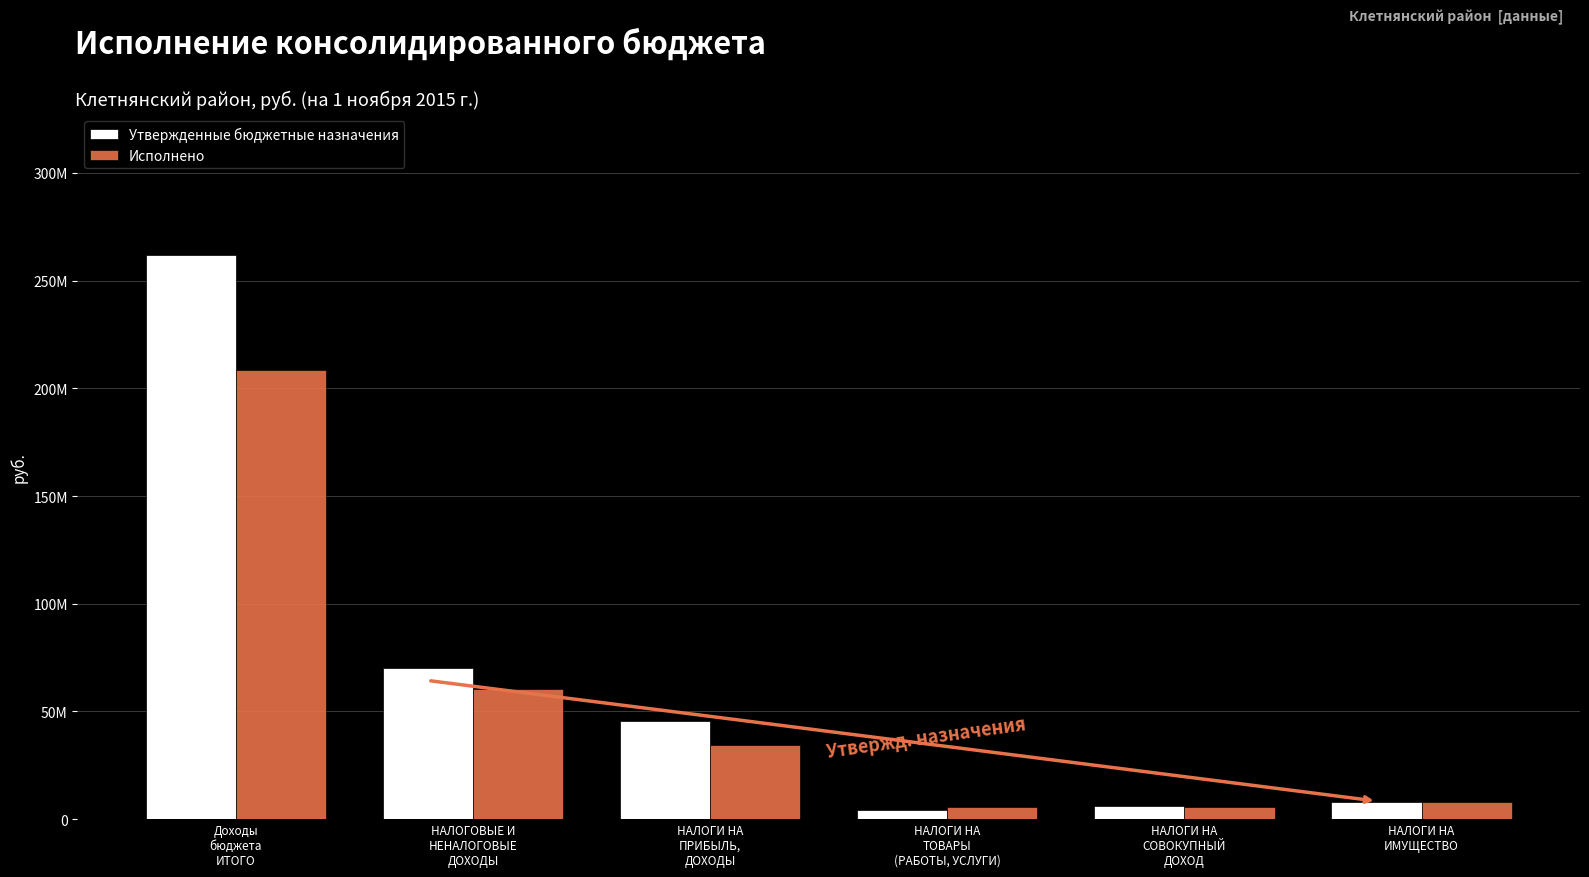

Are the bars horizontal?

No